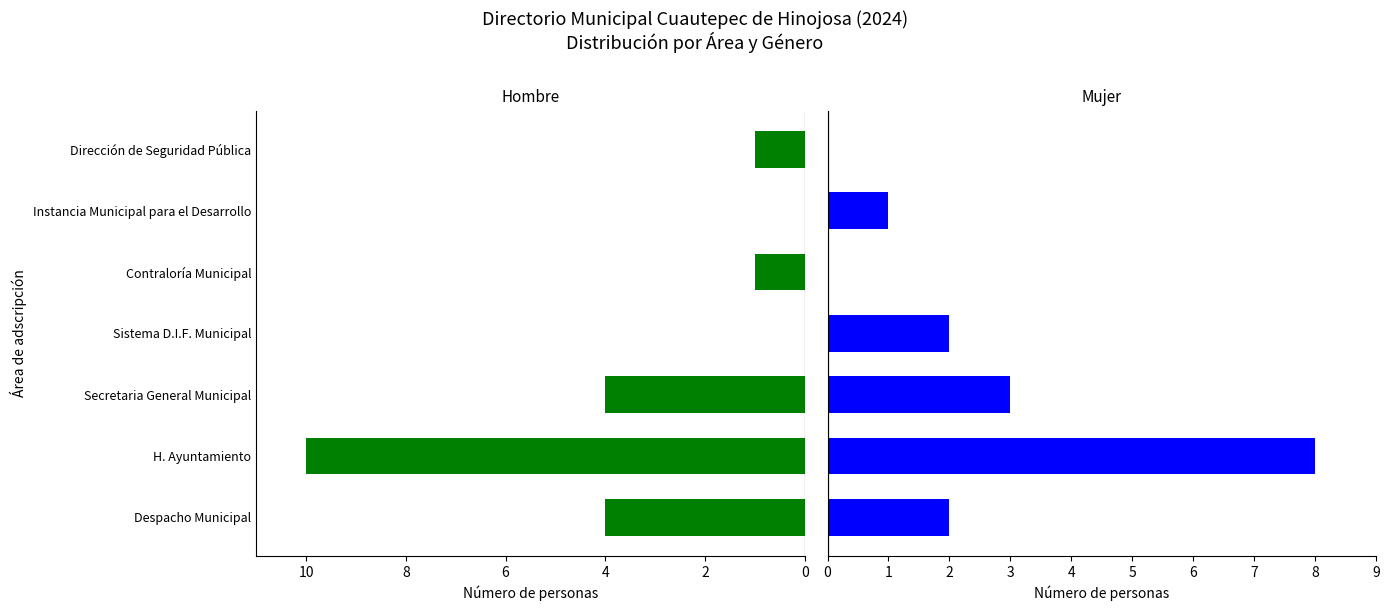

Rank the series at Despacho Municipal from lowest to highest value.

Mujer, Hombre